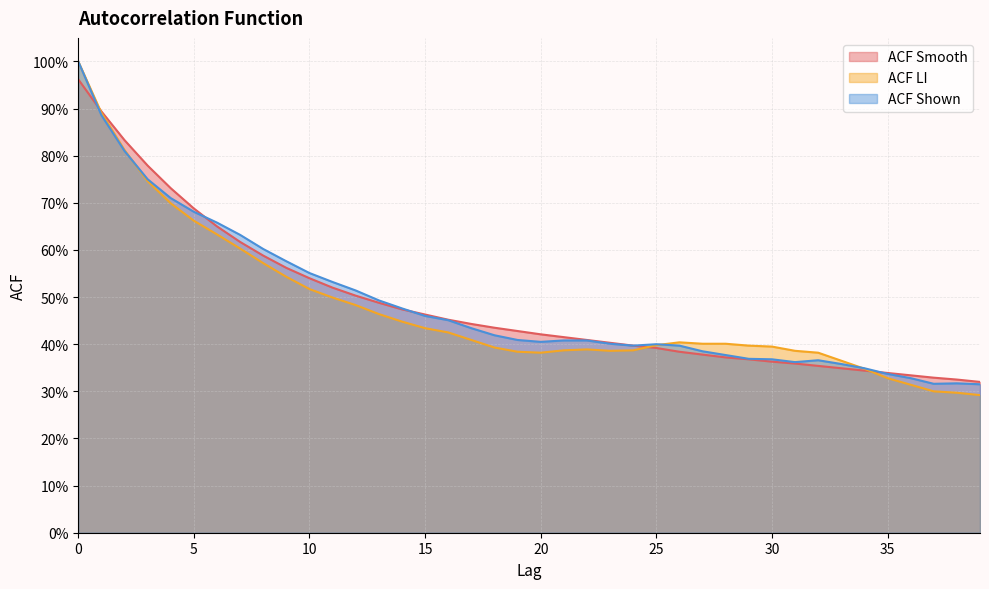

How many interior local peaks does the acf_li series have?

2